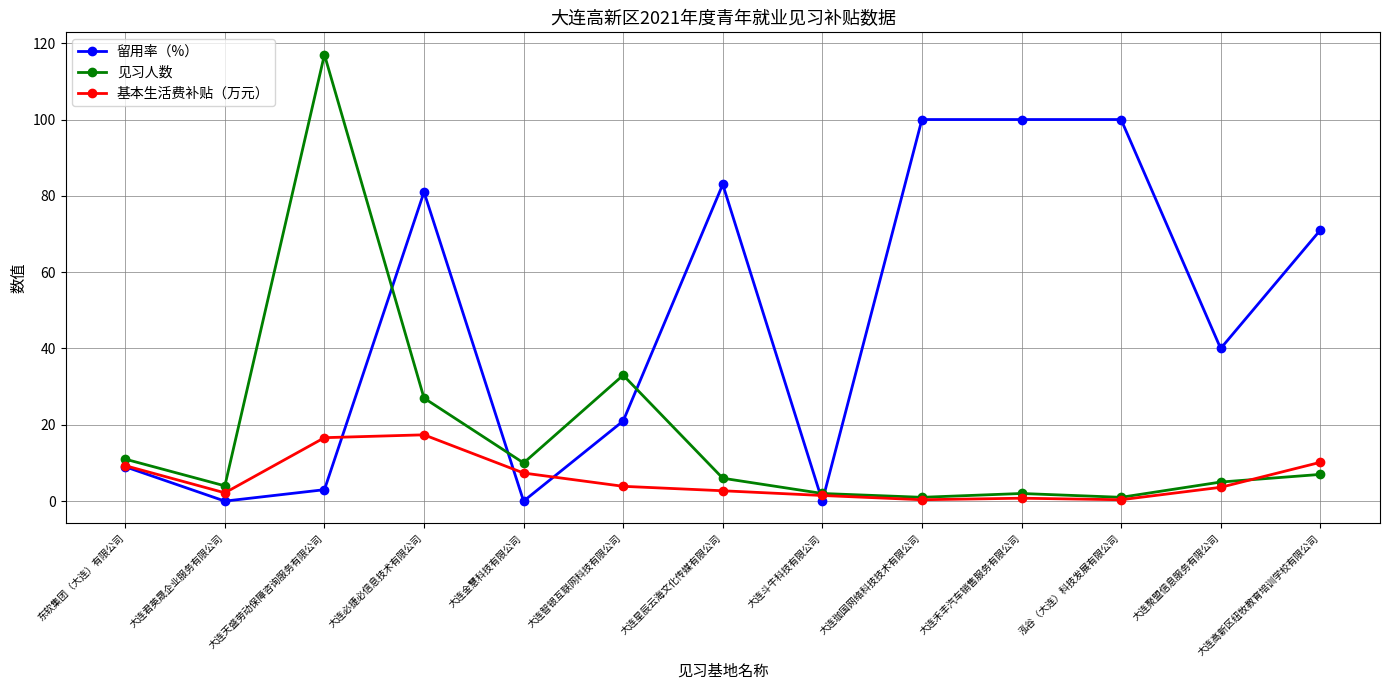

At how many categories does at least one series exceed 115?

1